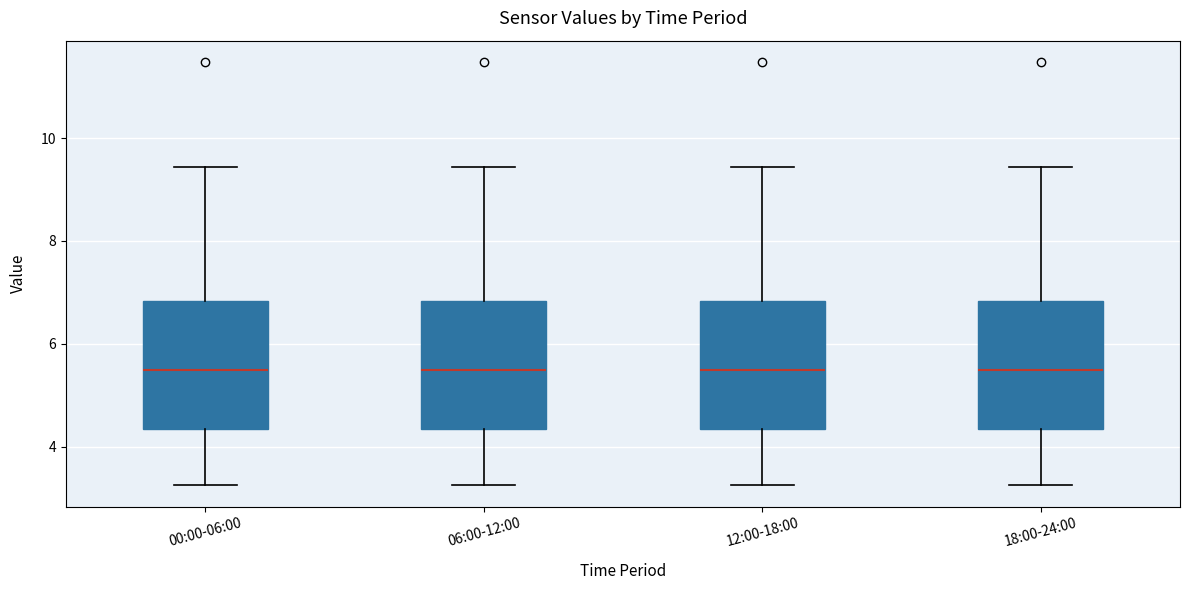

Reading left to right, transcribe this box plot: for each box, give where its median line is, the range the box spans, and where its two whiskers end, as read against the y-axis. The values are not printed on the chart, so give them approximately, as read against the axis.

00:00-06:00: median 5.4, box 4.4 to 6.8, whiskers 3.2 to 9.4
06:00-12:00: median 5.4, box 4.4 to 6.8, whiskers 3.2 to 9.4
12:00-18:00: median 5.4, box 4.4 to 6.8, whiskers 3.2 to 9.4
18:00-24:00: median 5.4, box 4.4 to 6.8, whiskers 3.2 to 9.4